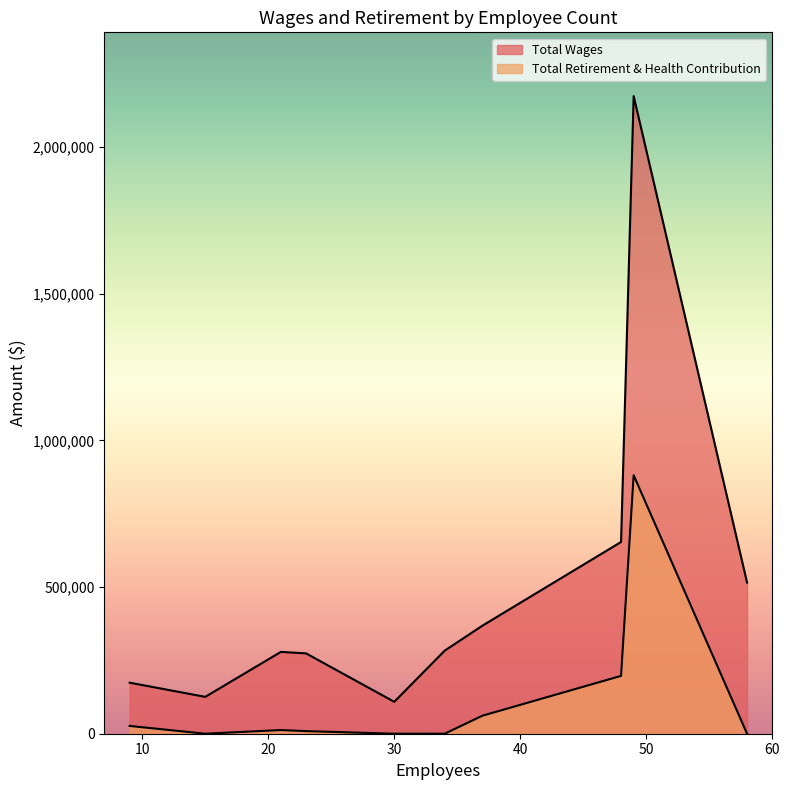

At which category does the chart reach its minimum across all series?

58